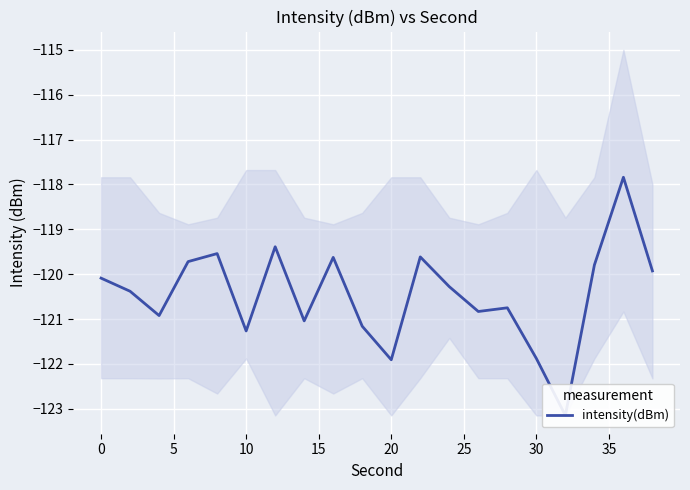

Reading left to right, extract all data points from this chart.

-120.1	-120.4	-120.9	-119.7	-119.5	-121.3	-119.4	-121.0	-119.6	-121.2	-121.9	-119.6	-120.3	-120.8	-120.8	-121.9	-123.1	-119.8	-117.8	-119.9